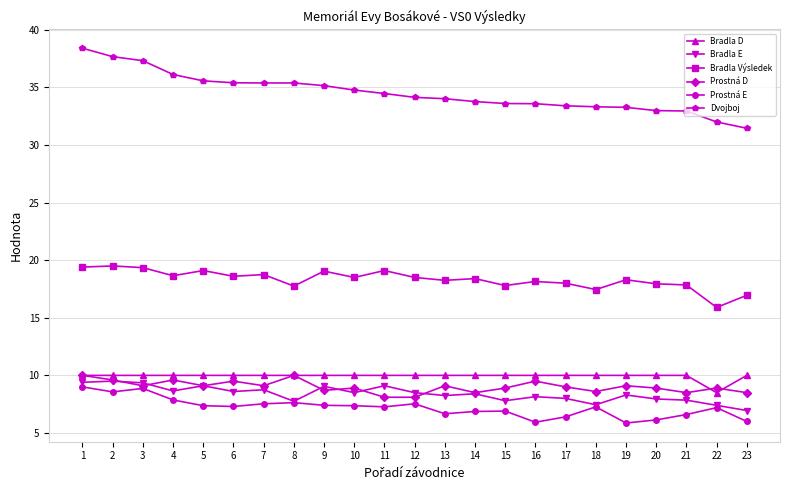

True or false: Prostná E and Bradla Výsledek intersect in this chart.

False